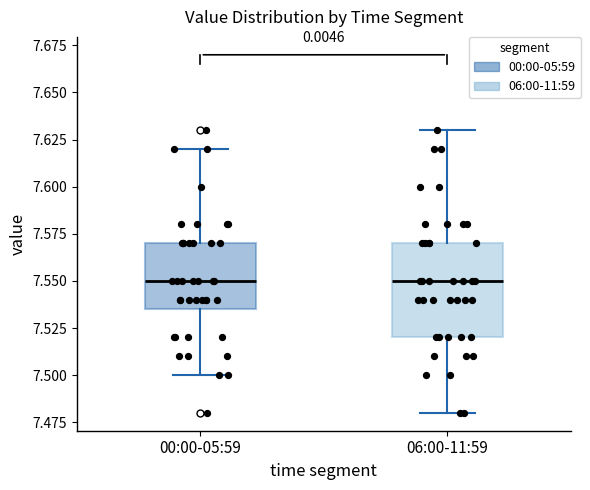

Where does the lower whisker of the box for 06:00-11:59 end on the y-axis? The values are not printed on the chart, so give them approximately, as read against the axis.

7.480